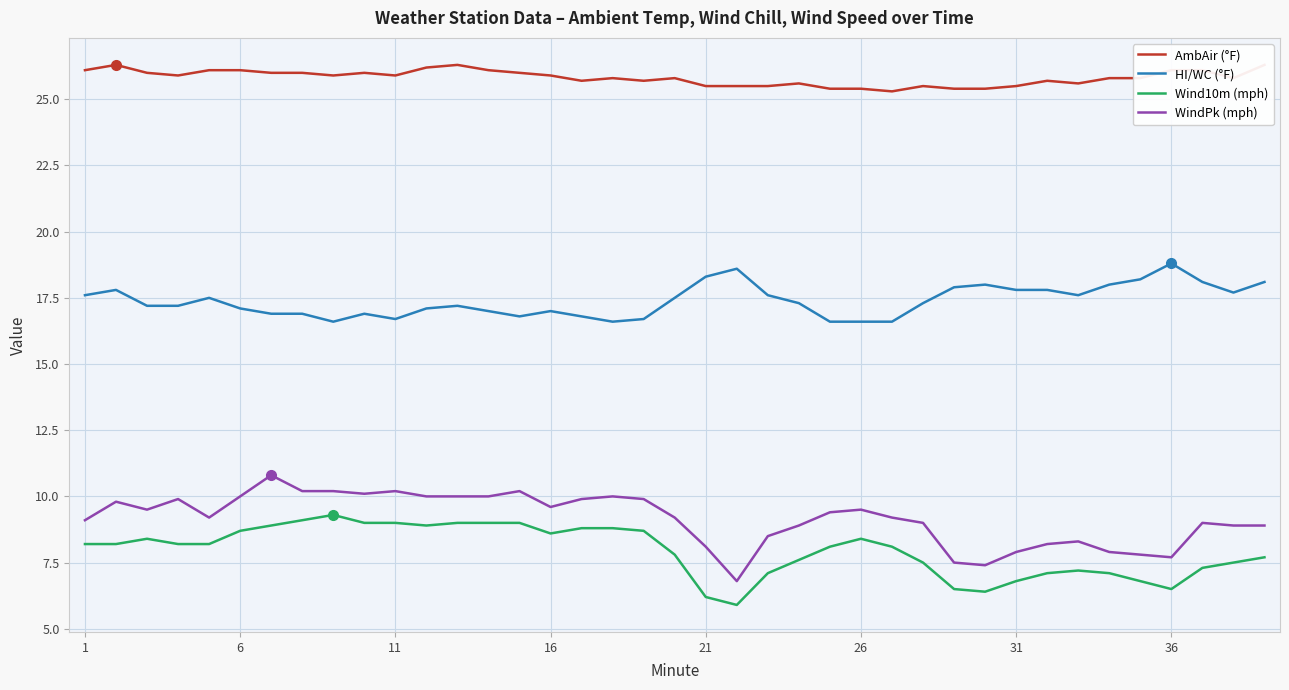

The Wind10m (mph) series shows 3.0 at 11. True or false?

False